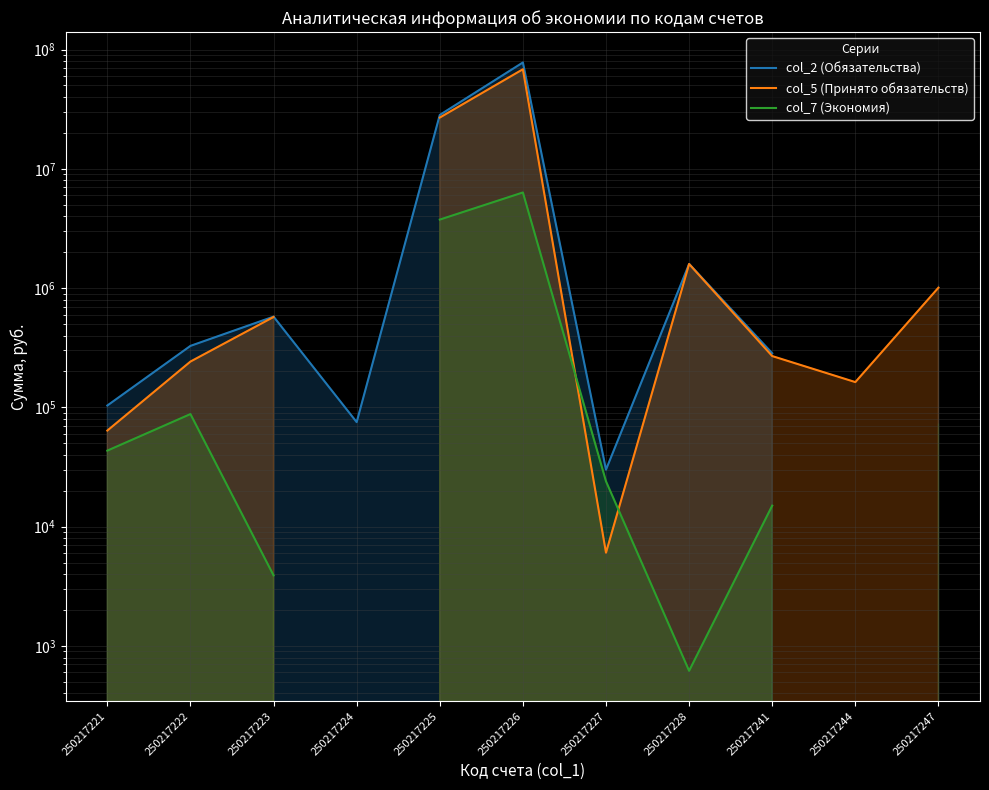

True or false: col_2 (Обязательства) and col_5 (Принято обязательств) cross at least once.

False